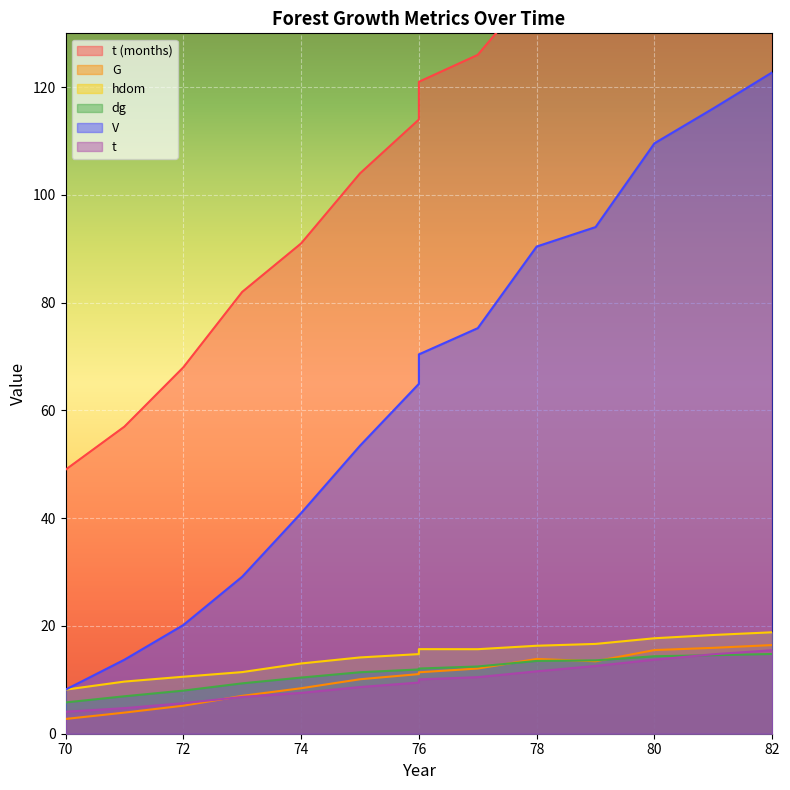

Is it true that hdom equals 11.4 at 73?

True